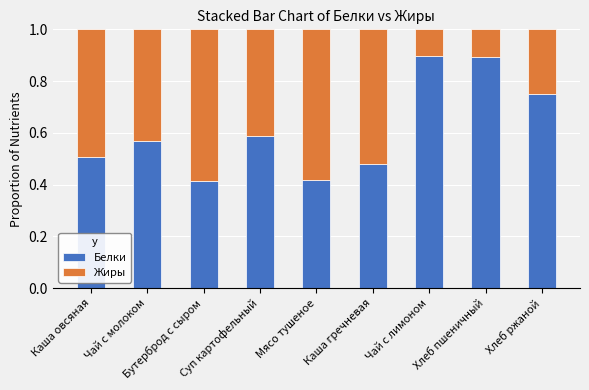

What is the highest value of the Белки series?

0.9